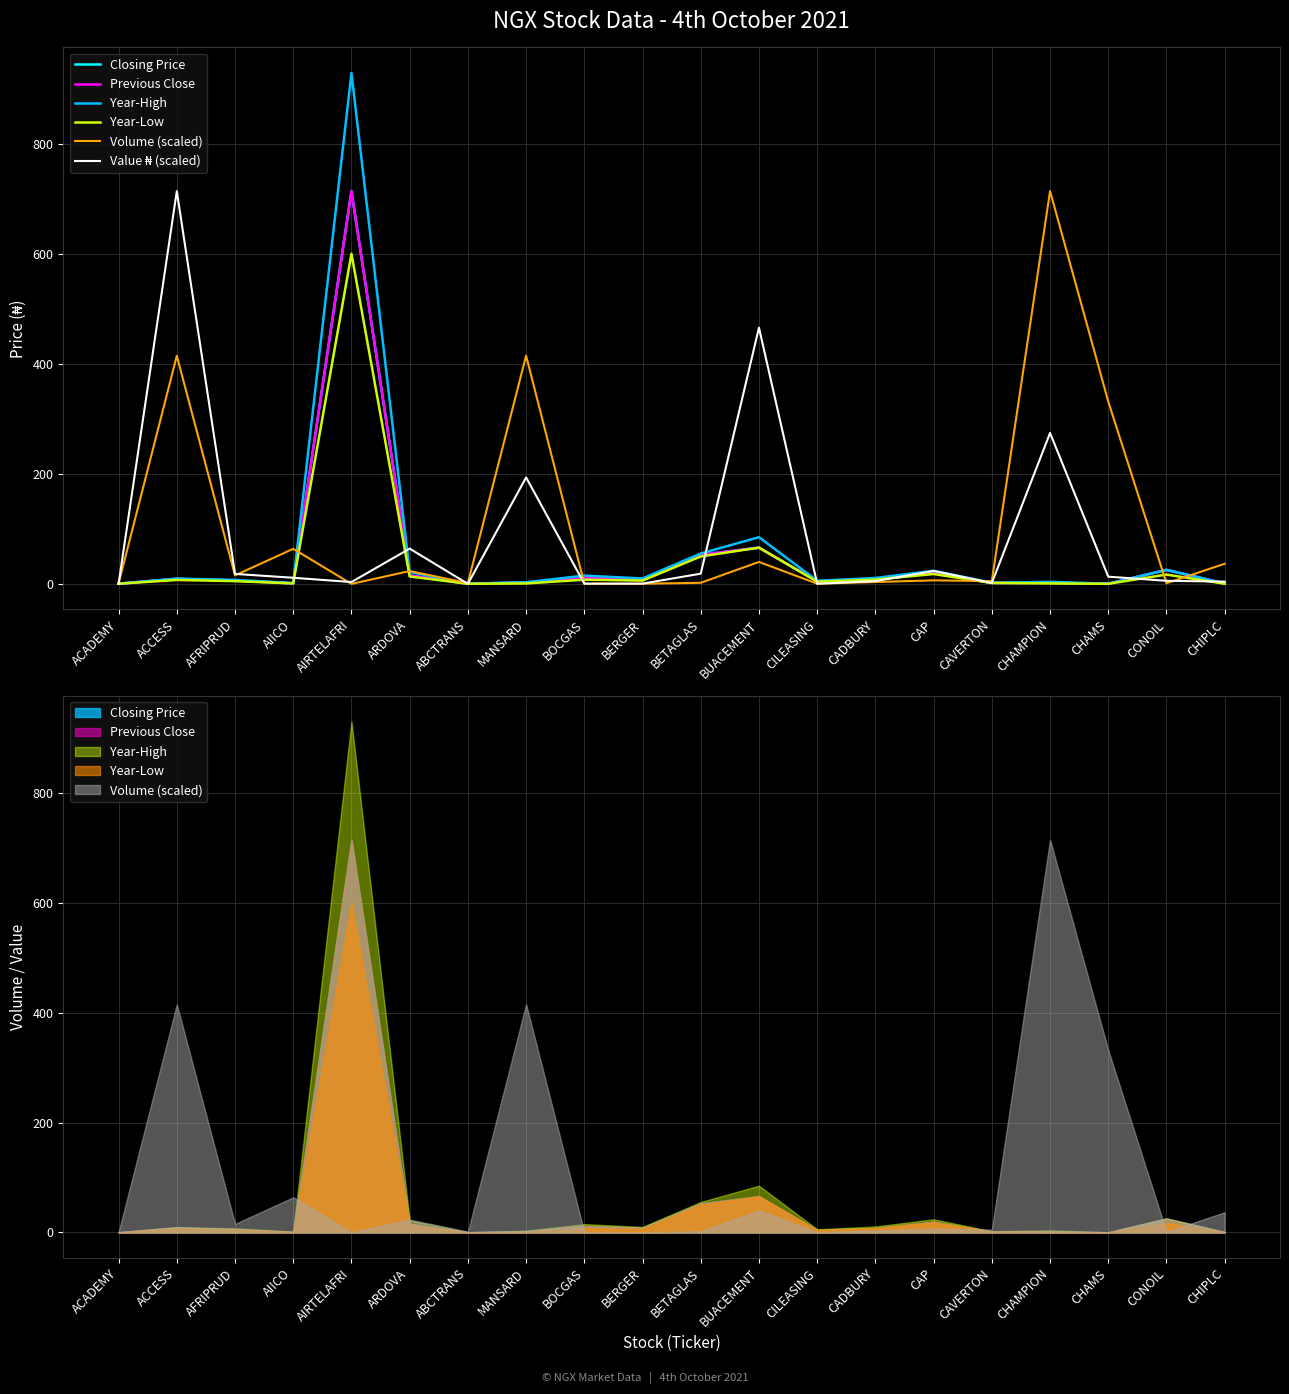

What is the label of the 5th point from the right?

CAVERTON